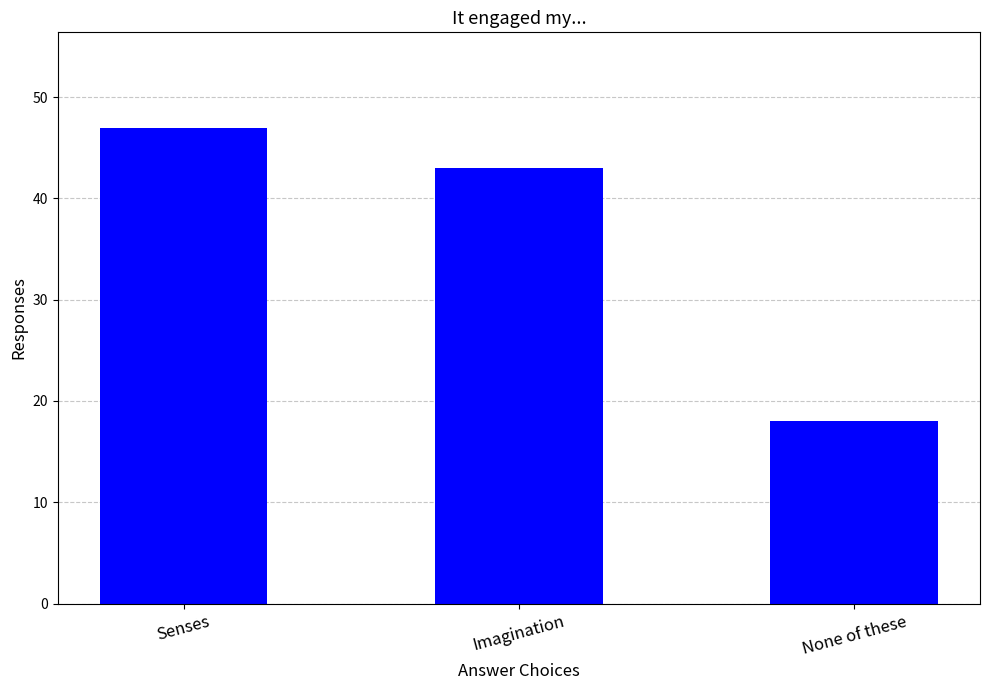

Reading left to right, transcribe all the data shown in this chart.

47	43	18